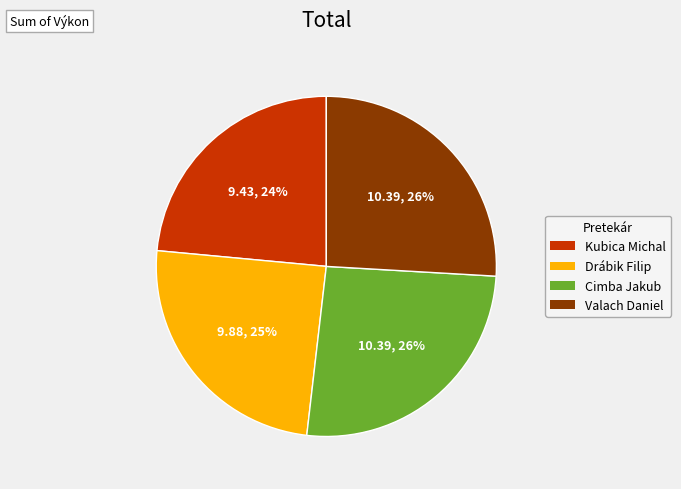

Approximately how many times larger is the value at Valach Daniel compared to Kubica Michal?

1.1